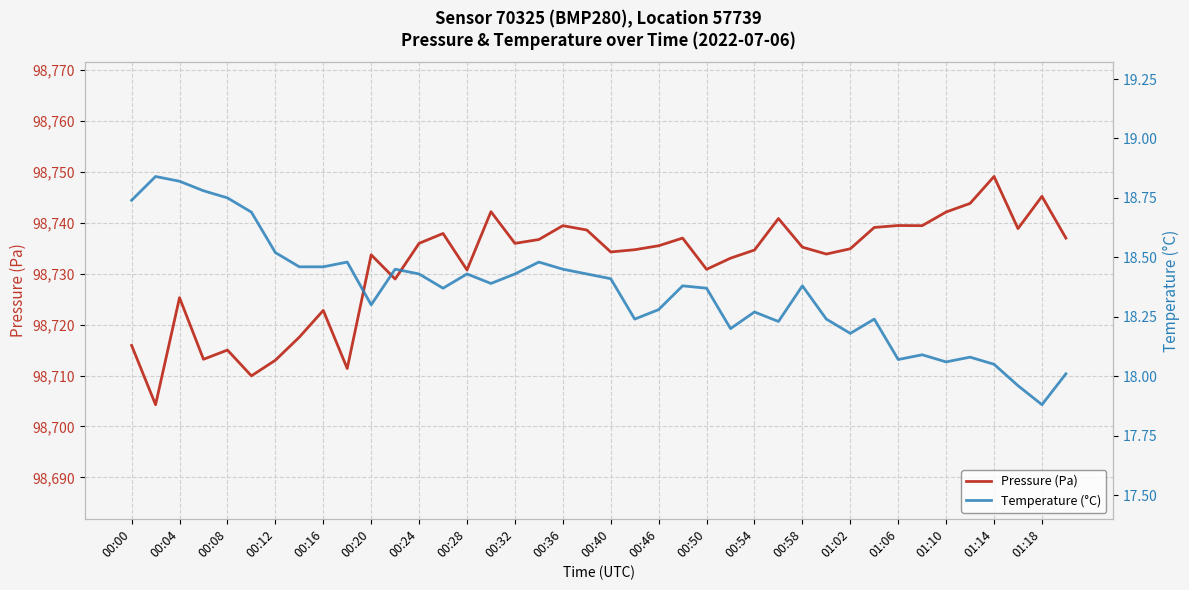

True or false: Temperature (°C) and Pressure (Pa) intersect in this chart.

False